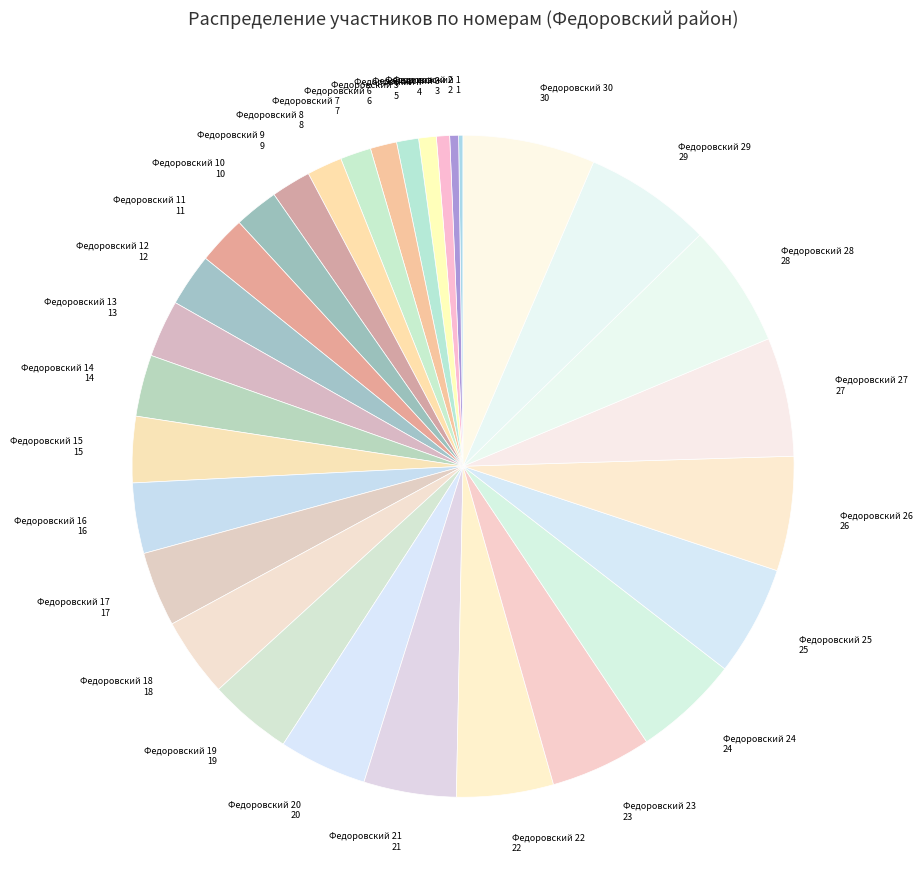

Is the sum of Федоровский 28 and Федоровский 7 greater than half?

No